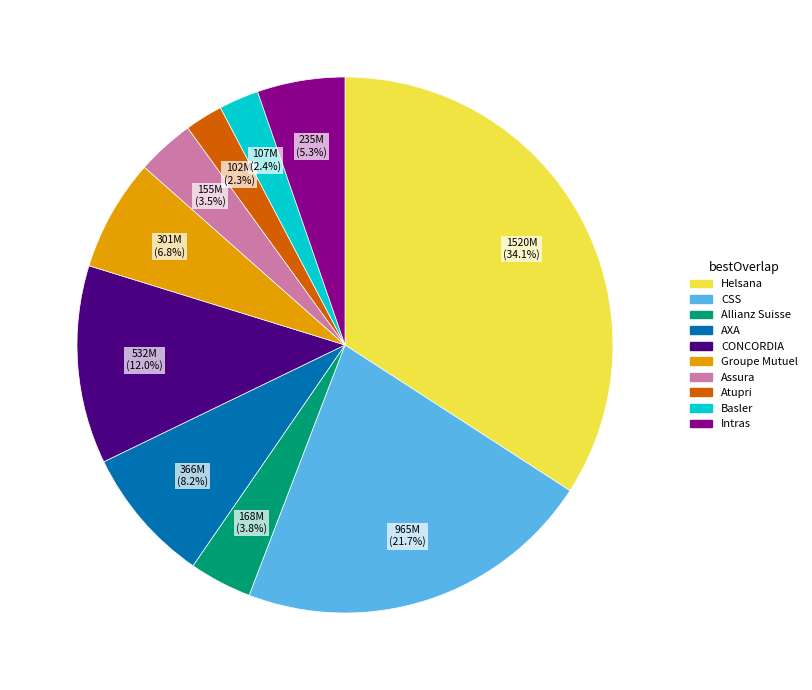

Which slice is the largest?

Helsana